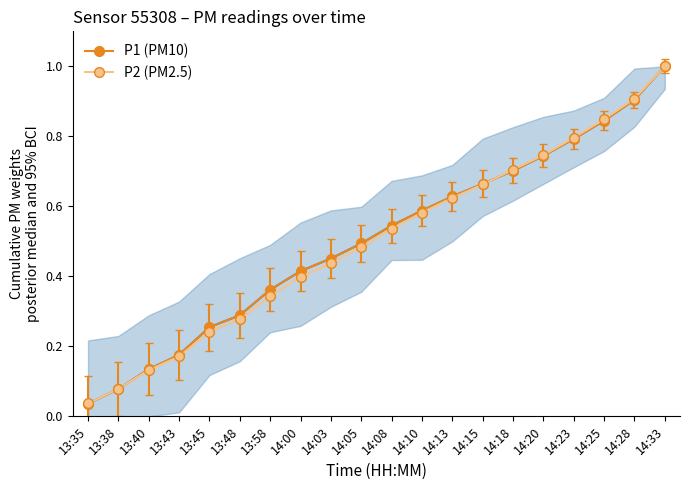

List the series in order of their overall mean, lowest first.

P2 (PM2.5), P1 (PM10)